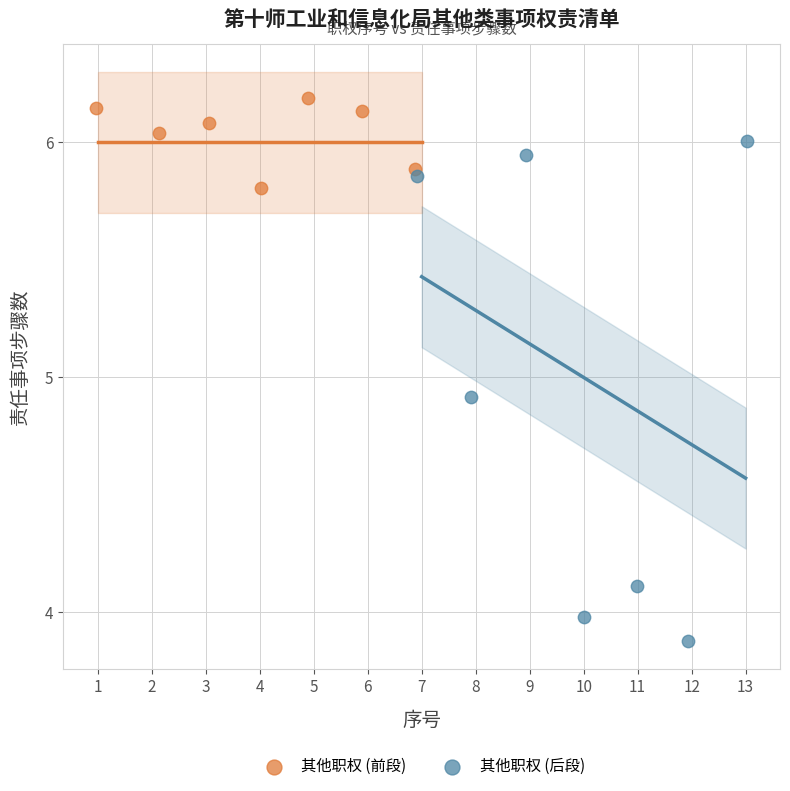

What are all the series names shown in the legend?

其他职权 (前段), 其他职权 (后段)